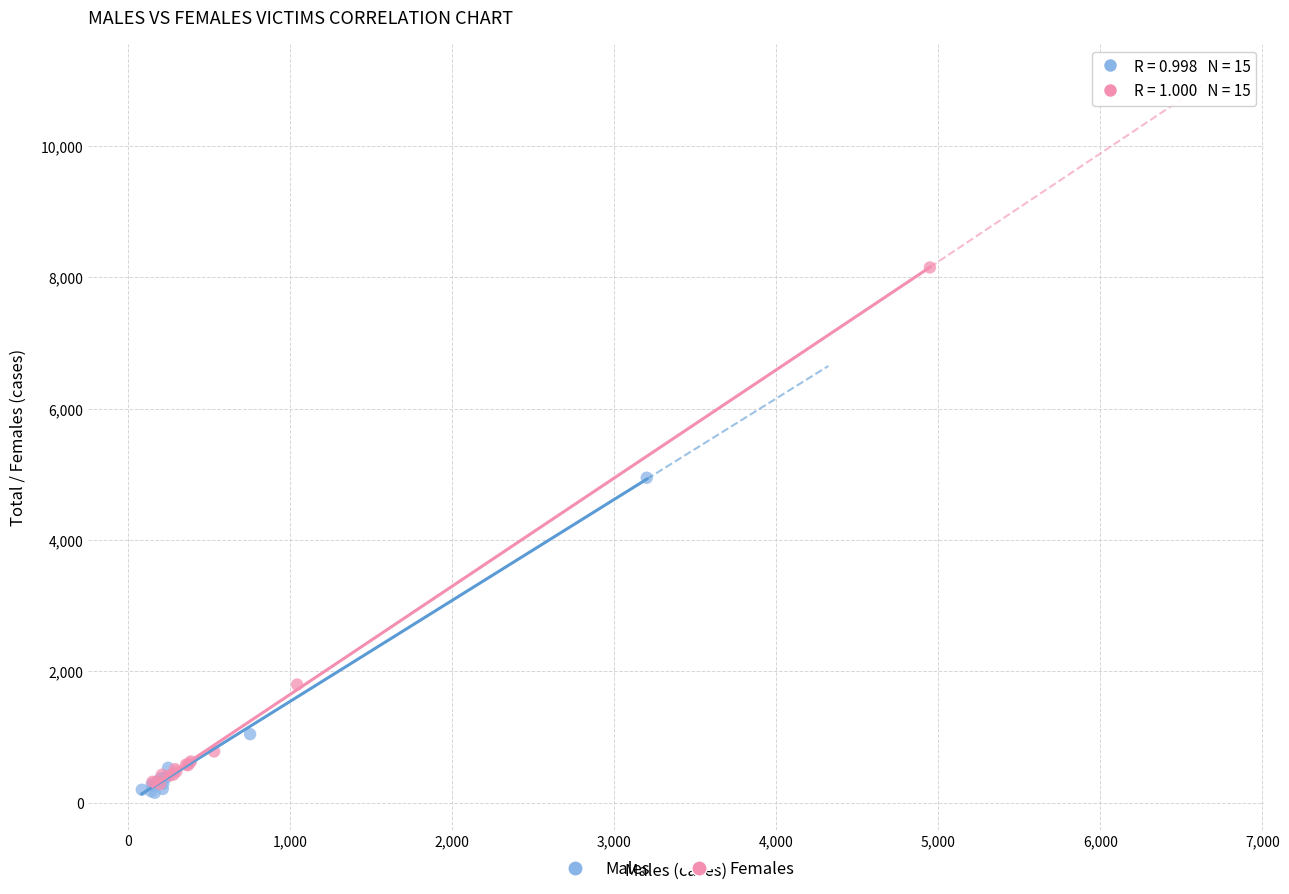

Which series contains the highest Y value?

Females